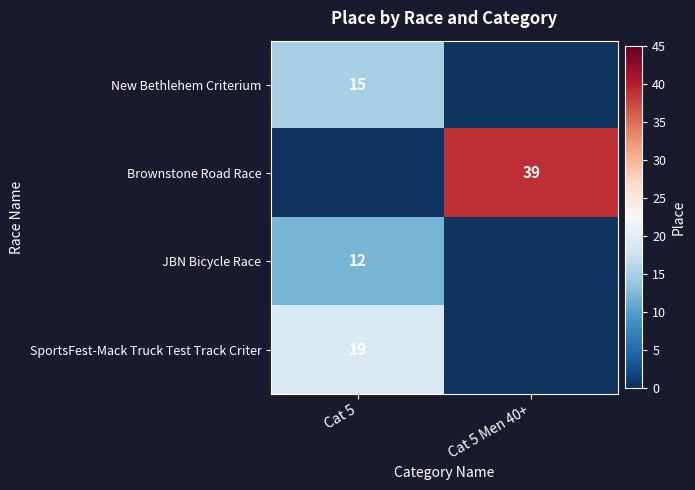

True or false: Brownstone Road Race has a value of 39 at Cat 5 Men 40+.

True